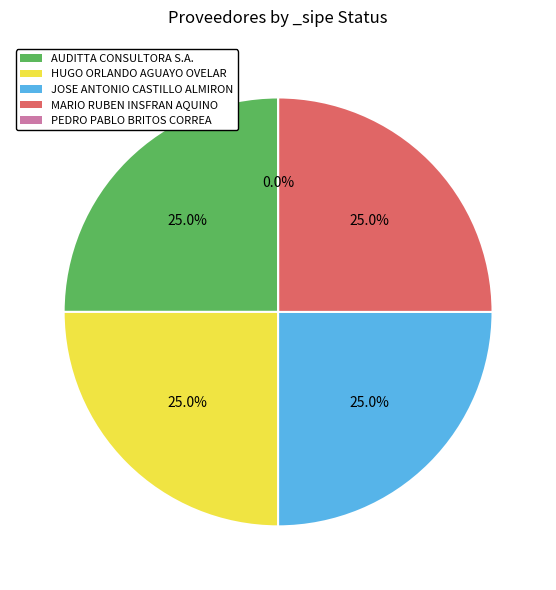

To the nearest percent, what percentage of the pie is HUGO ORLANDO AGUAYO OVELAR?

25%